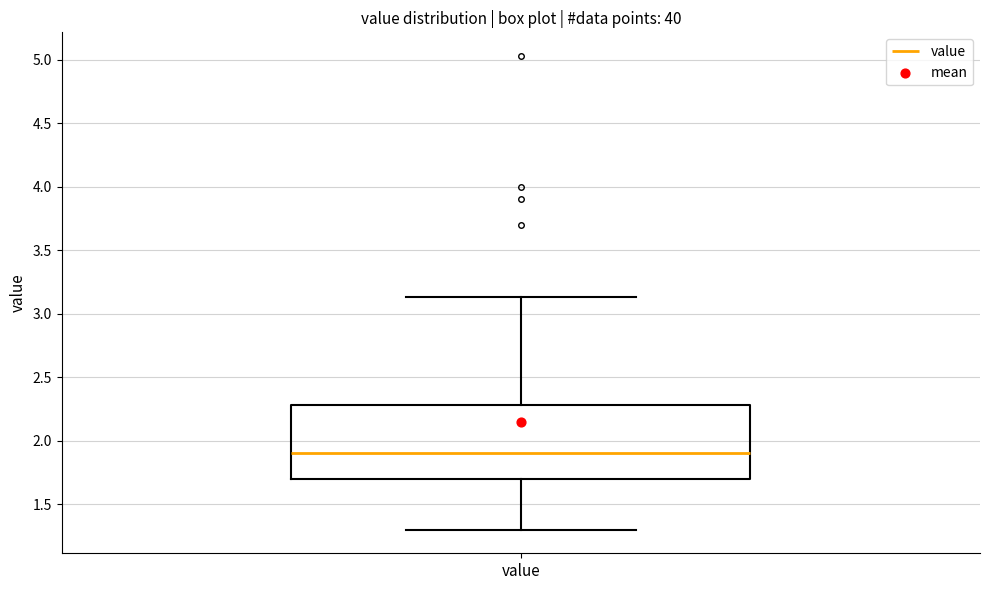

Read this box plot against the y-axis: the position of the median line, the range covered by the box, and the ends of both whiskers. The values are not printed on the chart, so give them approximately, as read against the axis.

median 1.90, box 1.70 to 2.30, whiskers 1.30 to 3.15